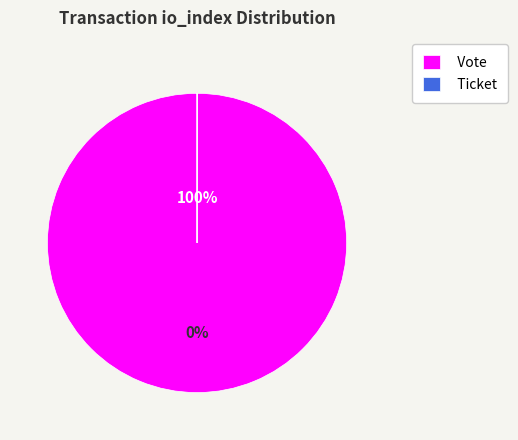

Which slice is the smallest?

Ticket